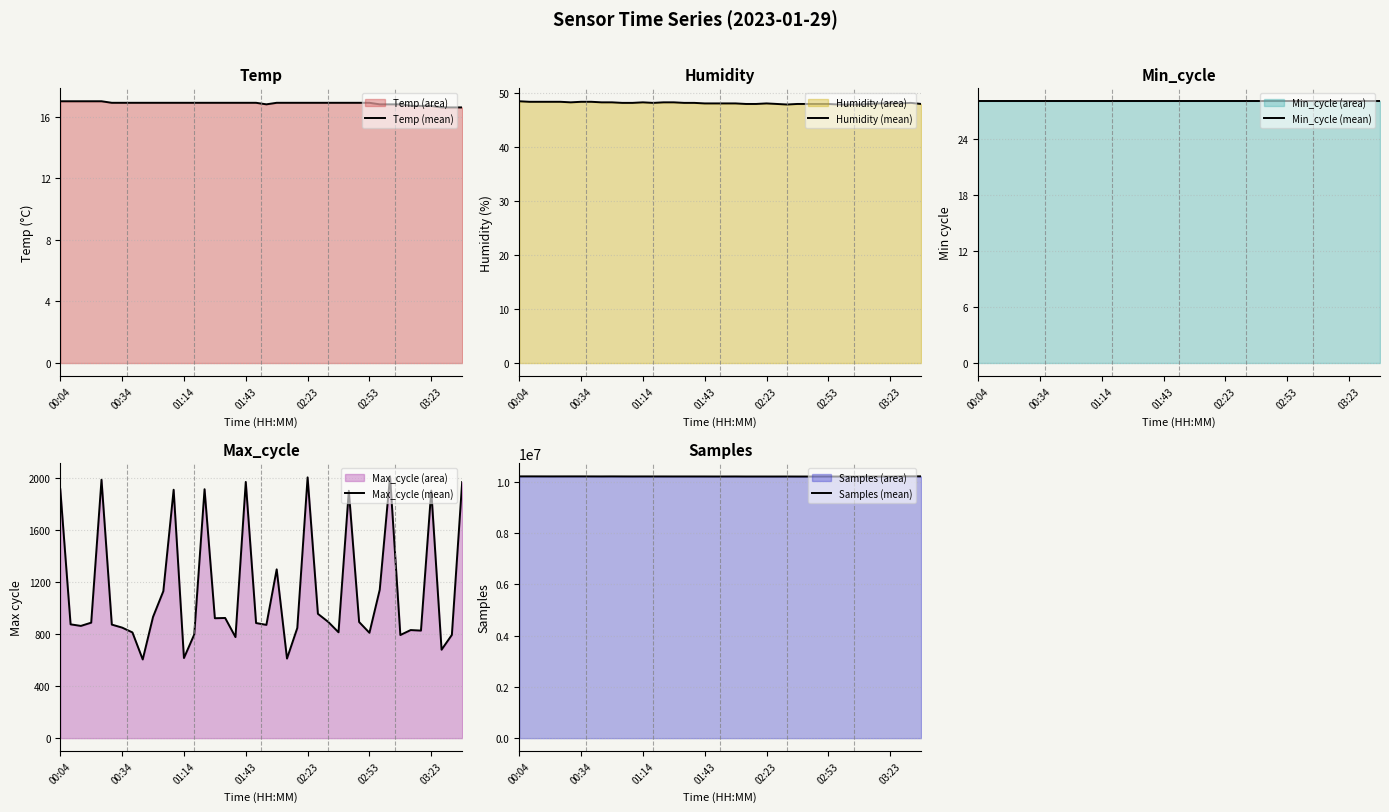

Reading left to right, list all the values displayed in this chart.

Temp (mean): 17.0	17.0	17.0	17.0	17.0	16.9	16.9	16.9	16.9	16.9	16.9	16.9	16.9	16.9	16.9	16.9	16.9	16.9	16.9	16.9	16.8	16.9	16.9	16.9	16.9	16.9	16.9	16.9	16.9	16.9	16.9	16.8	16.8	16.8	16.7	16.7	16.7	16.6	16.6	16.6
Humidity (mean): 48.4	48.3	48.3	48.3	48.3	48.2	48.3	48.3	48.2	48.2	48.1	48.1	48.2	48.1	48.2	48.2	48.1	48.1	48.0	48.0	48.0	48.0	47.9	47.9	48.0	47.9	47.8	47.9	47.9	47.9	47.9	47.8	47.8	47.8	47.9	48.0	48.0	48.0	48.1	47.9
Min_cycle (mean): 28.0	28.0	28.0	28.0	28.0	28.0	28.0	28.0	28.0	28.0	28.0	28.0	28.0	28.0	28.0	28.0	28.0	28.0	28.0	28.0	28.0	28.0	28.0	28.0	28.0	28.0	28.0	28.0	28.0	28.0	28.0	28.0	28.0	28.0	28.0	28.0	28.0	28.0	28.0	28.0
Max_cycle (mean): 1914.0	875.0	863.0	888.0	1987.0	873.0	850.0	813.0	605.0	932.0	1130.0	1910.0	616.0	797.0	1914.0	922.0	924.0	777.0	1970.0	885.0	871.0	1298.0	612.0	847.0	2005.0	956.0	894.0	814.0	1902.0	893.0	810.0	1141.0	2013.0	793.0	831.0	827.0	1903.0	680.0	794.0	1969.0
Samples (mean): 10210525.0	10210910.0	10210286.0	10209525.0	10209817.0	10210313.0	10210284.0	10209333.0	10208413.0	10209930.0	10208473.0	10207688.0	10208251.0	10207830.0	10207678.0	10207186.0	10207219.0	10206951.0	10206777.0	10206069.0	10206363.0	10207112.0	10205251.0	10205443.0	10205310.0	10205265.0	10205829.0	10204881.0	10204655.0	10204629.0	10205123.0	10204530.0	10204363.0	10204702.0	10204619.0	10203902.0	10203712.0	10210061.0	10211657.0	10211931.0